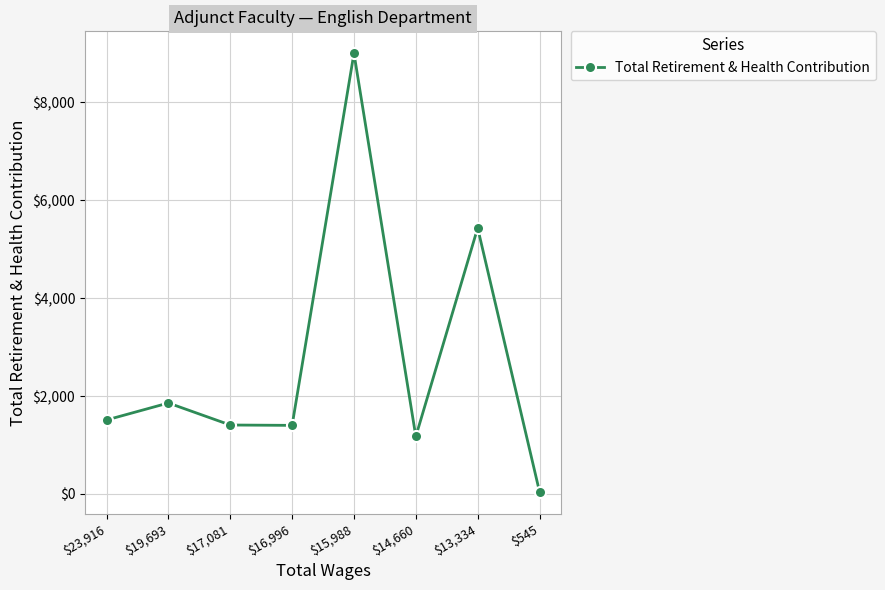

Approximately how many times larger is the value at $16,996 compared to $19,693?

0.8